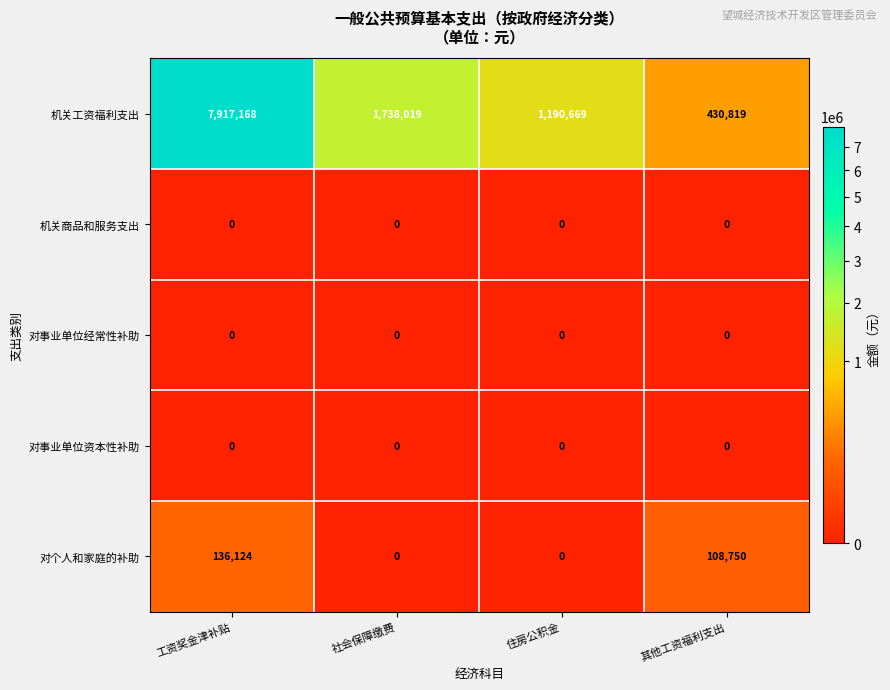

What is the total value across all series at 其他工资福利支出?

539569